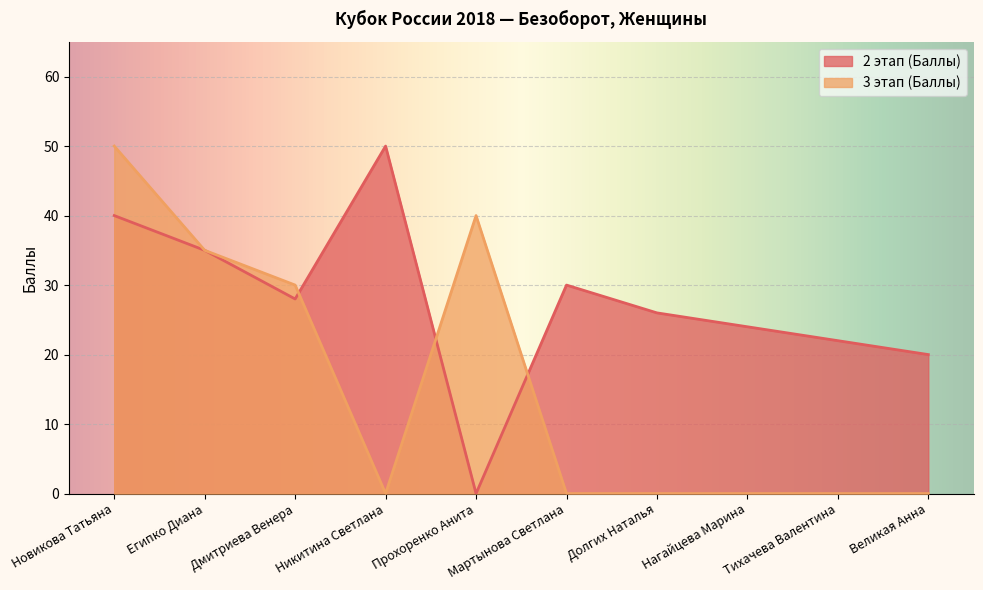

Which series changed the most between Дмитриева Венера and Великая Анна?

3 этап (Баллы)